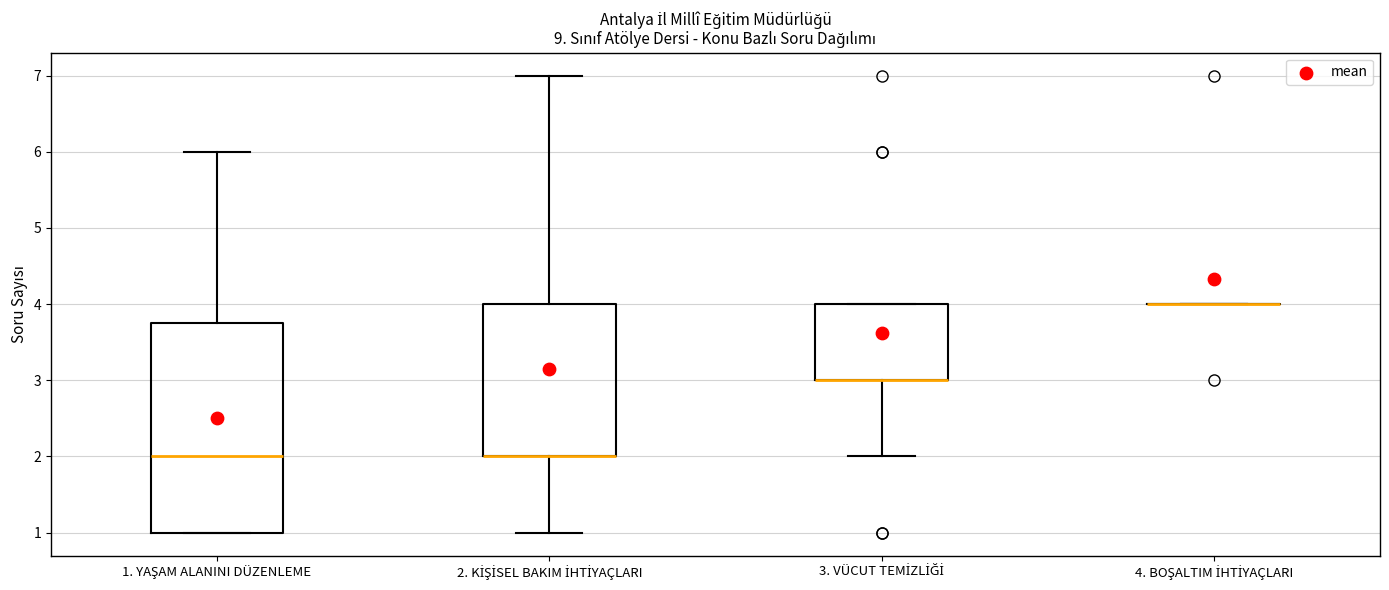

Where does the upper whisker of the box for 2. KİŞİSEL BAKIM İHTİYAÇLARI end on the y-axis? The values are not printed on the chart, so give them approximately, as read against the axis.

7.0